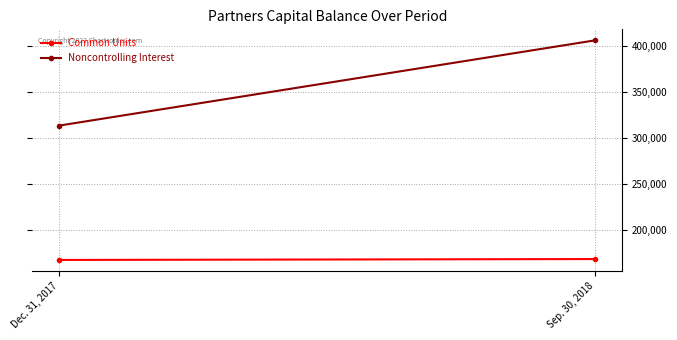

Reading left to right, what are all the values shown in this chart?

Common Units: Dec. 31, 2017=167401	Sep. 30, 2018=168387
Noncontrolling Interest: Dec. 31, 2017=313446	Sep. 30, 2018=406134